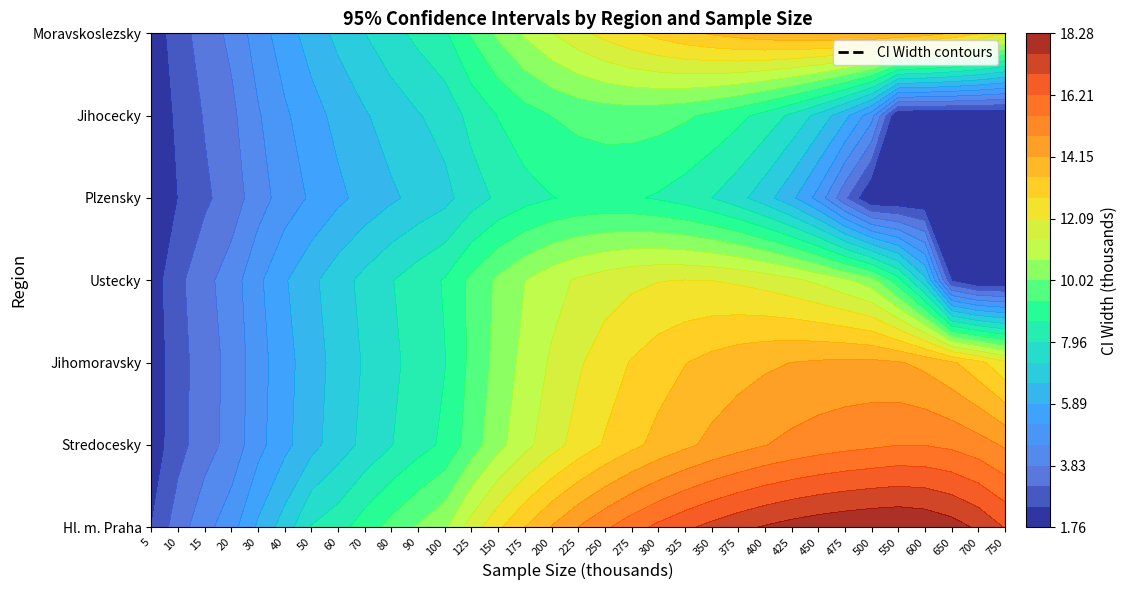

The Moravskoslezsky series shows 3.8 at 16. True or false?

False